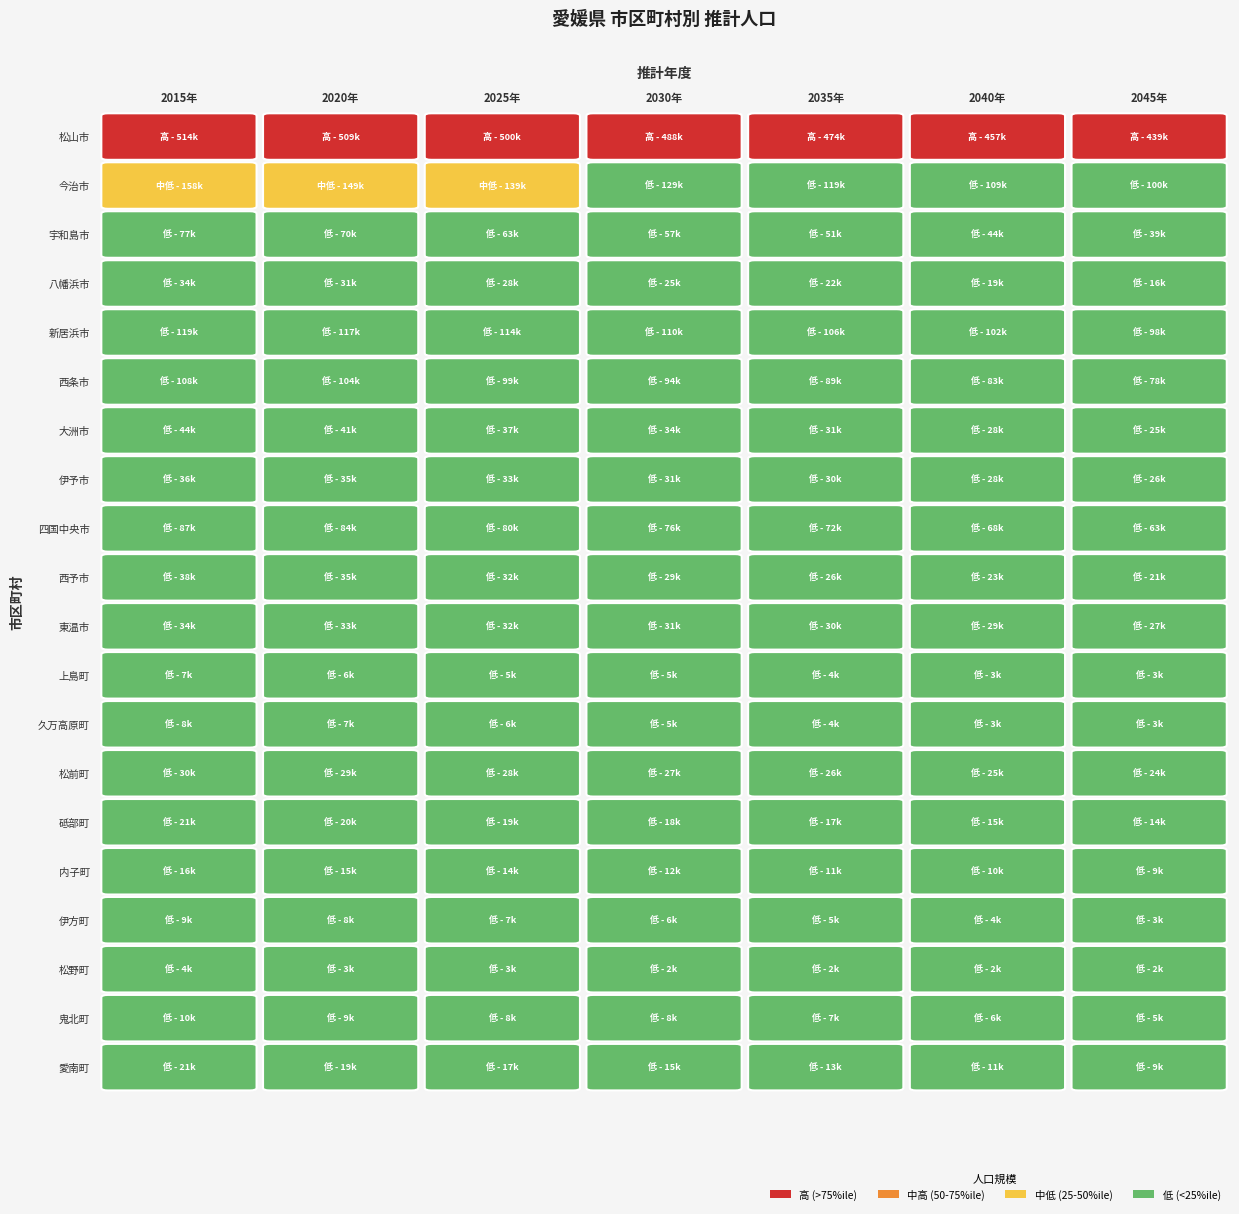

Reading left to right, what are all the values shown in this chart?

松山市: 0=514865	1=509396	2=500149	3=488588	4=474645	5=457842	6=439316
今治市: 0=158114	1=149228	2=139678	3=129722	4=119638	5=109772	6=100525
宇和島市: 0=77465	1=70579	2=63860	3=57338	4=51044	5=44893	6=39216
八幡浜市: 0=34951	1=31617	2=28345	3=25200	4=22221	5=19399	6=16773
新居浜市: 0=119903	1=117372	2=114167	3=110529	4=106618	5=102501	6=98473
西条市: 0=108174	1=104056	2=99400	3=94485	4=89367	5=83913	6=78307
大洲市: 0=44086	1=41000	2=37881	3=34842	4=31781	5=28693	6=25670
伊予市: 0=36827	1=35299	2=33632	3=31916	4=30155	5=28302	6=26467
四国中央市: 0=87413	1=84229	2=80618	3=76697	4=72635	5=68318	6=63899
西予市: 0=38919	1=35754	2=32561	3=29497	4=26610	5=23770	6=21080
東温市: 0=34613	1=33835	2=32866	3=31714	4=30506	5=29153	6=27689
上島町: 0=7135	1=6361	2=5709	3=5124	4=4540	5=3997	6=3547
久万高原町: 0=8447	1=7306	2=6237	3=5305	4=4517	5=3820	6=3176
松前町: 0=30064	1=29460	2=28636	3=27678	4=26597	5=25418	6=24165
砥部町: 0=21239	1=20380	2=19367	3=18265	4=17093	5=15851	6=14587
内子町: 0=16742	1=15381	2=14013	3=12734	4=11499	5=10270	6=9080
伊方町: 0=9626	1=8417	2=7311	3=6318	4=5427	5=4600	6=3845
松野町: 0=4072	1=3679	2=3306	3=2971	4=2651	5=2329	6=2018
鬼北町: 0=10705	1=9796	2=8874	3=8013	4=7162	5=6318	6=5512
愛南町: 0=21902	1=19657	2=17518	3=15452	4=13407	5=11451	6=9650